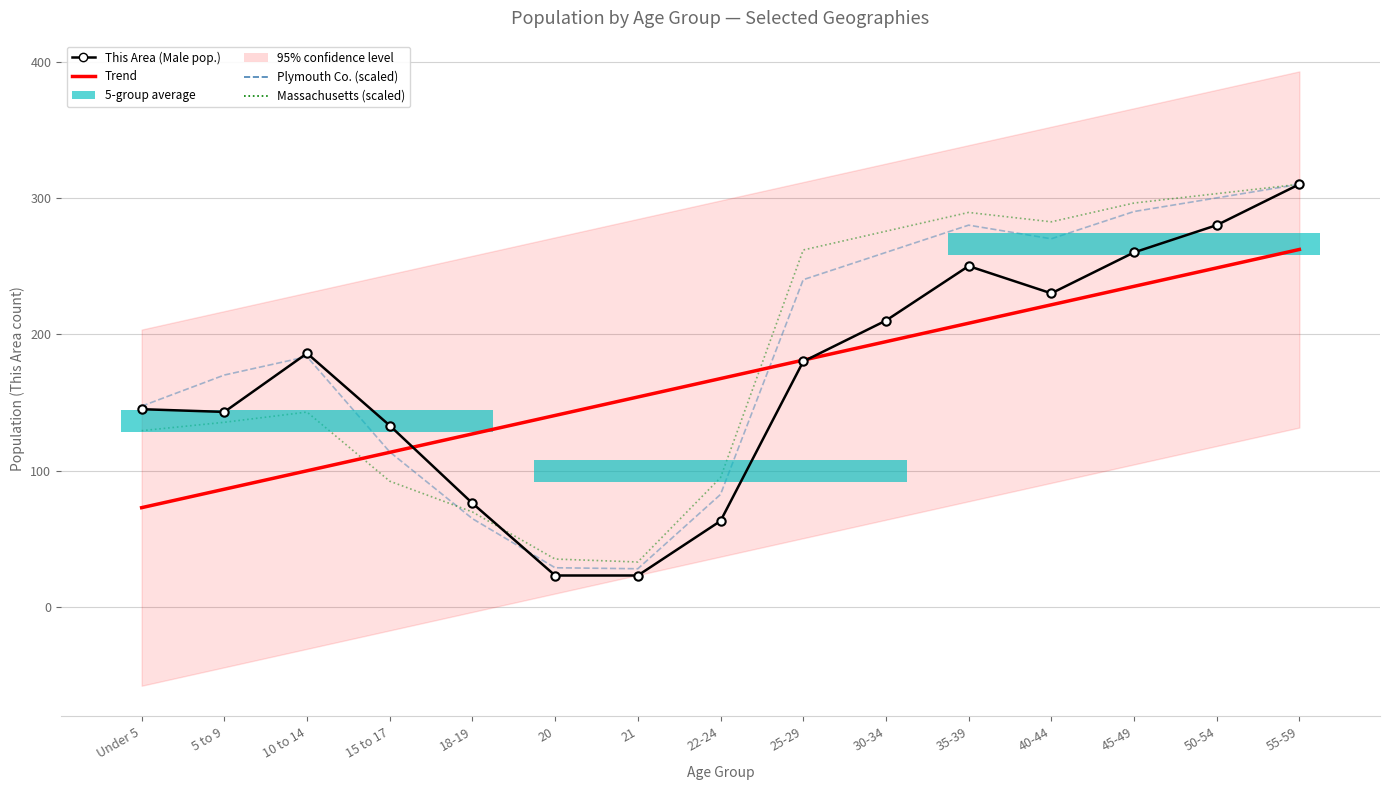

Reading right to left, extract all data points from this chart.

This Area (Male population): 310.0	280.0	260.0	230.0	250.0	210.0	180.0	63.0	23.0	23.0	76.0	133.0	186.0	143.0	145.0
Trend: 262.2	248.6	235.1	221.6	208.1	194.5	181.0	167.5	153.9	140.4	126.9	113.4	99.8	86.3	72.8
Plymouth County (scaled): 310.0	300.0	290.0	270.0	280.0	260.0	240.0	82.5	27.9	28.7	64.7	113.7	183.5	170.1	147.2
Massachusetts (scaled): 310.0	303.1	296.2	282.4	289.3	275.6	261.8	94.8	32.9	35.1	69.6	92.2	142.9	135.4	129.2